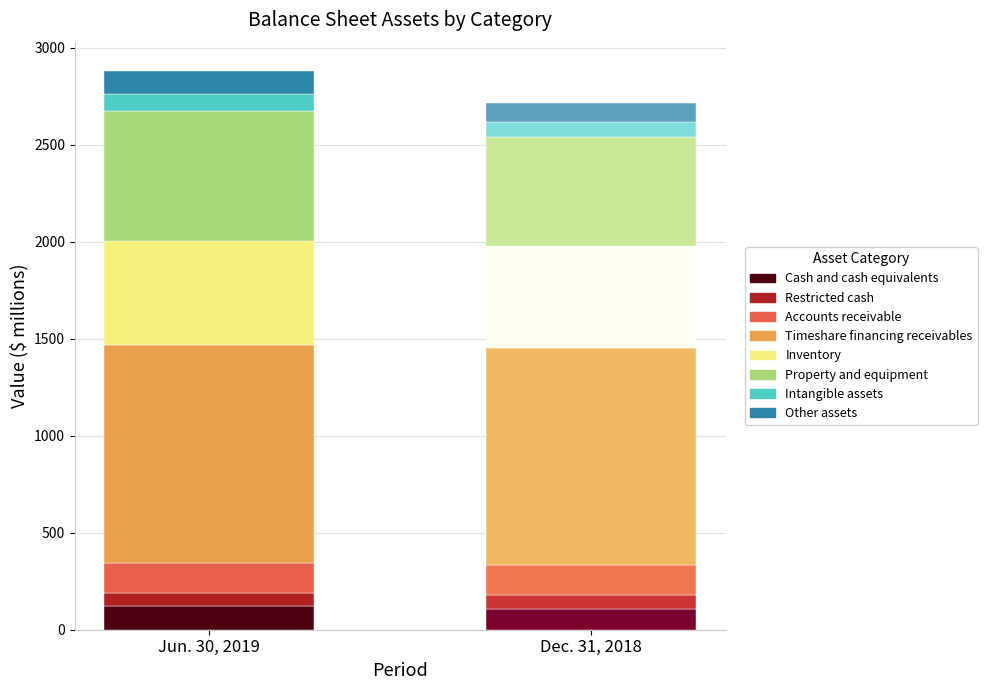

Is the value of Jun. 30, 2019 at Other assets greater than the value of Dec. 31, 2018 at Cash and cash equivalents?

Yes